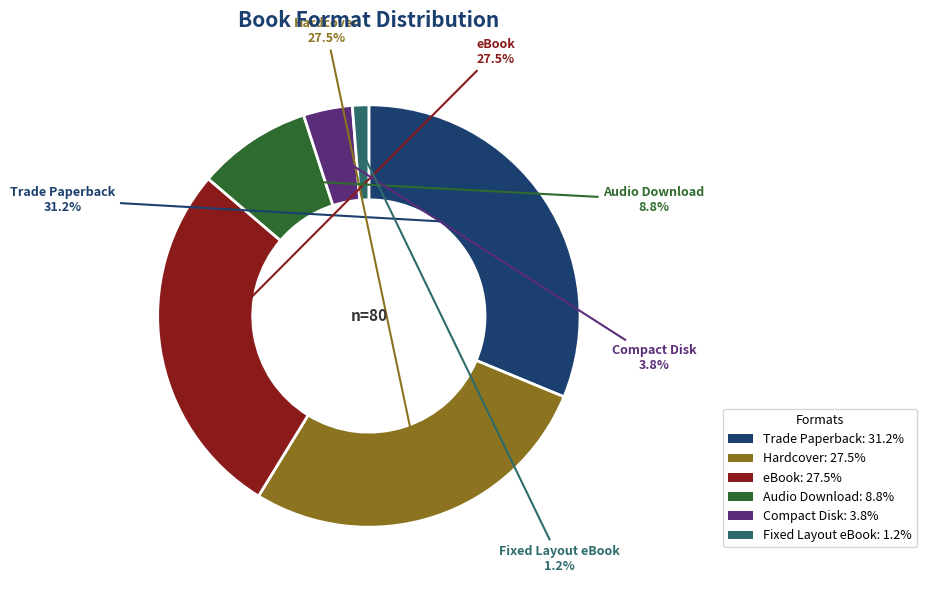

What percentage is NOT represented by Trade Paperback?

68.8%